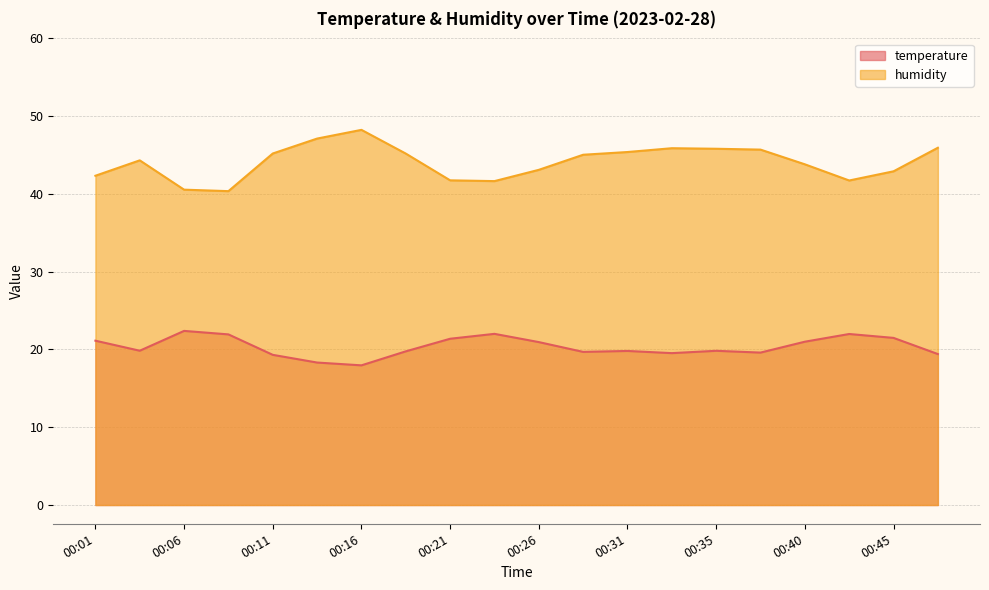

What is the value of the humidity point at the 12th from the left?

45.0